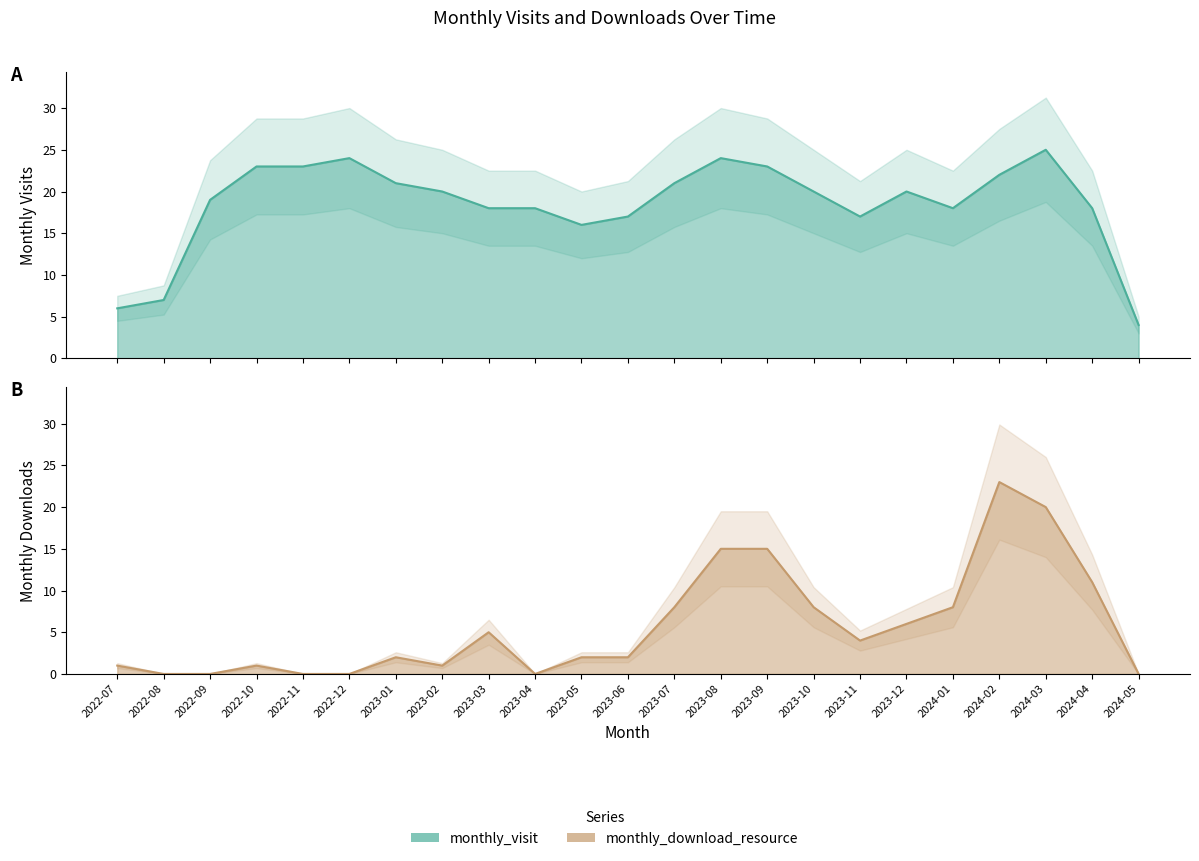

List the series in order of their peak value, lowest first.

monthly_download_resource, monthly_visit